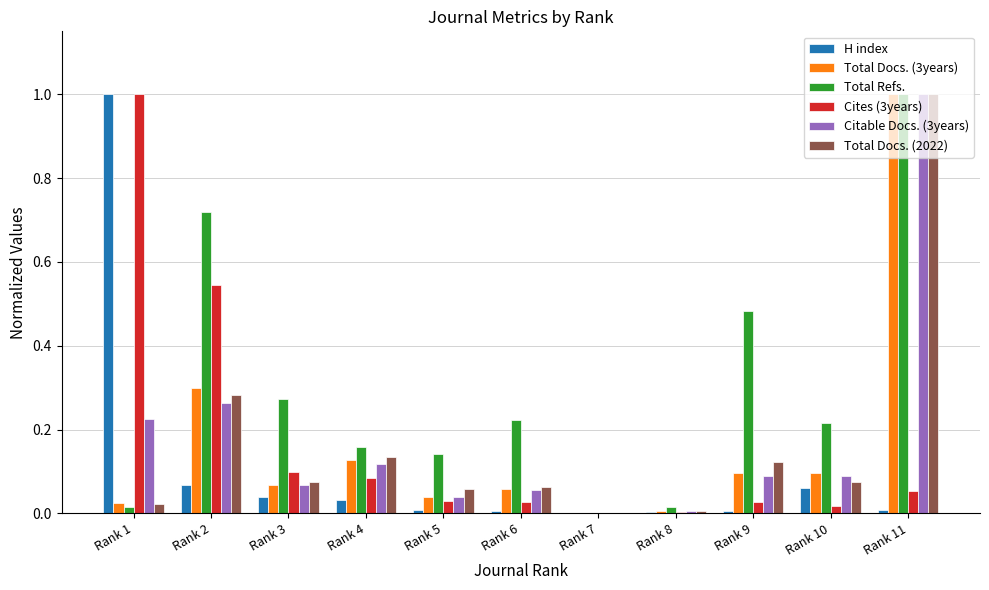

Are the bars horizontal?

No